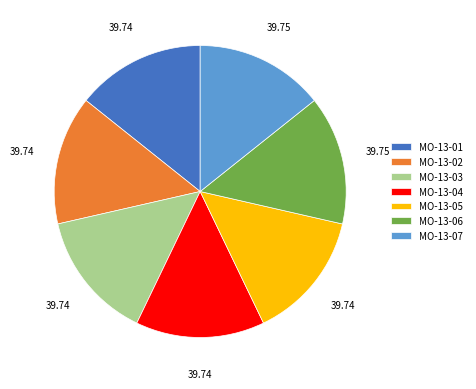

Count the number of slices in the pie.

7